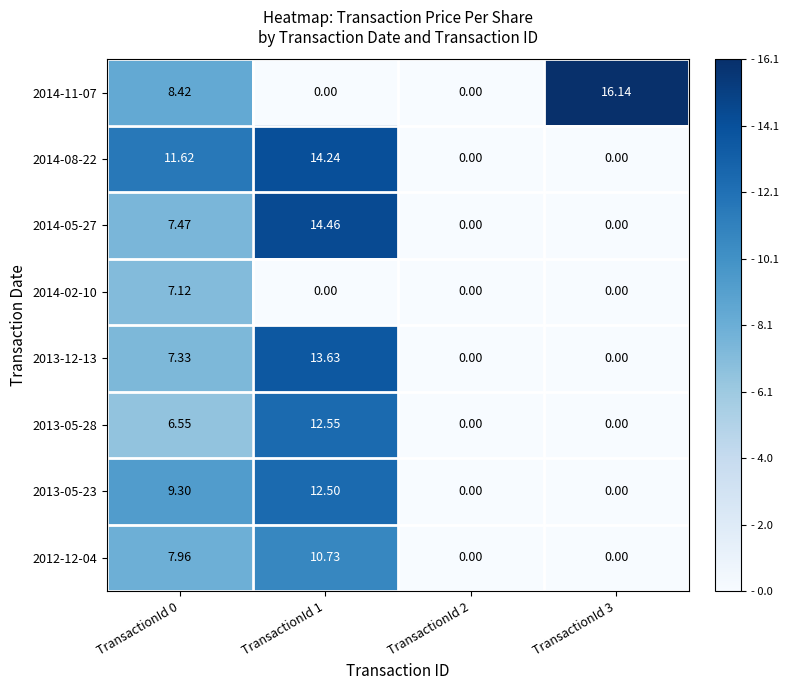

Is the value of 2013-12-13 at TransactionId 3 greater than the value of 2013-05-23 at TransactionId 0?

No